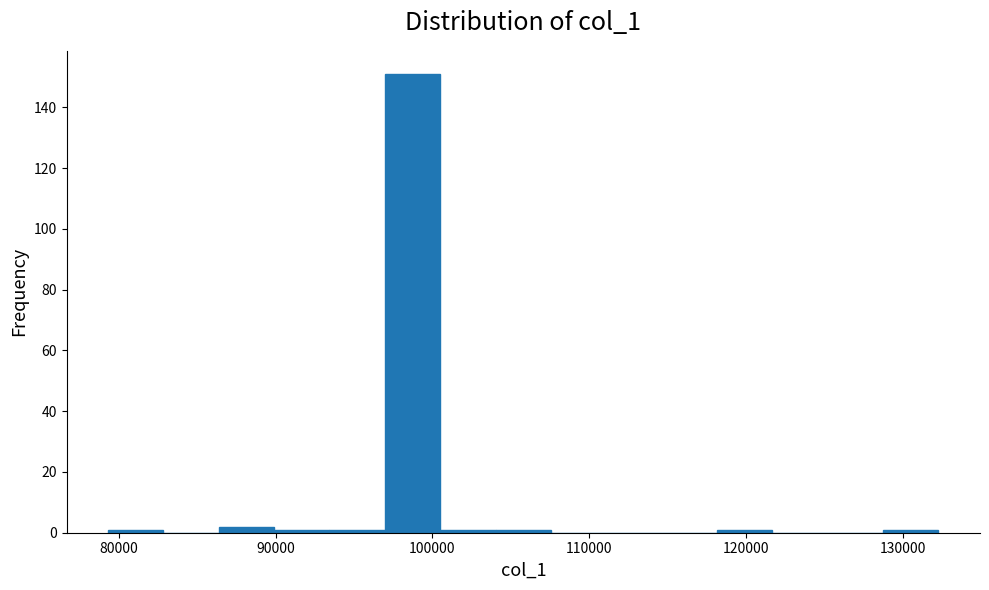

Around what value on the x-axis is the tallest bar? Give the approximate position of its centre, as read against the axis.

99000